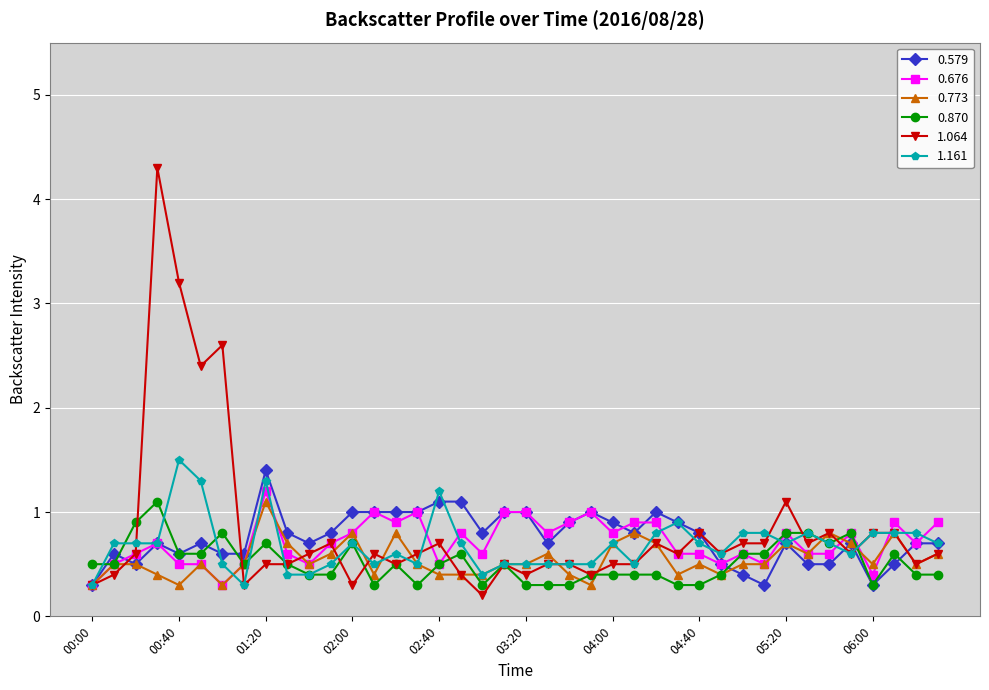

What is the value of the 1.161 point at the 30th from the left?

0.6